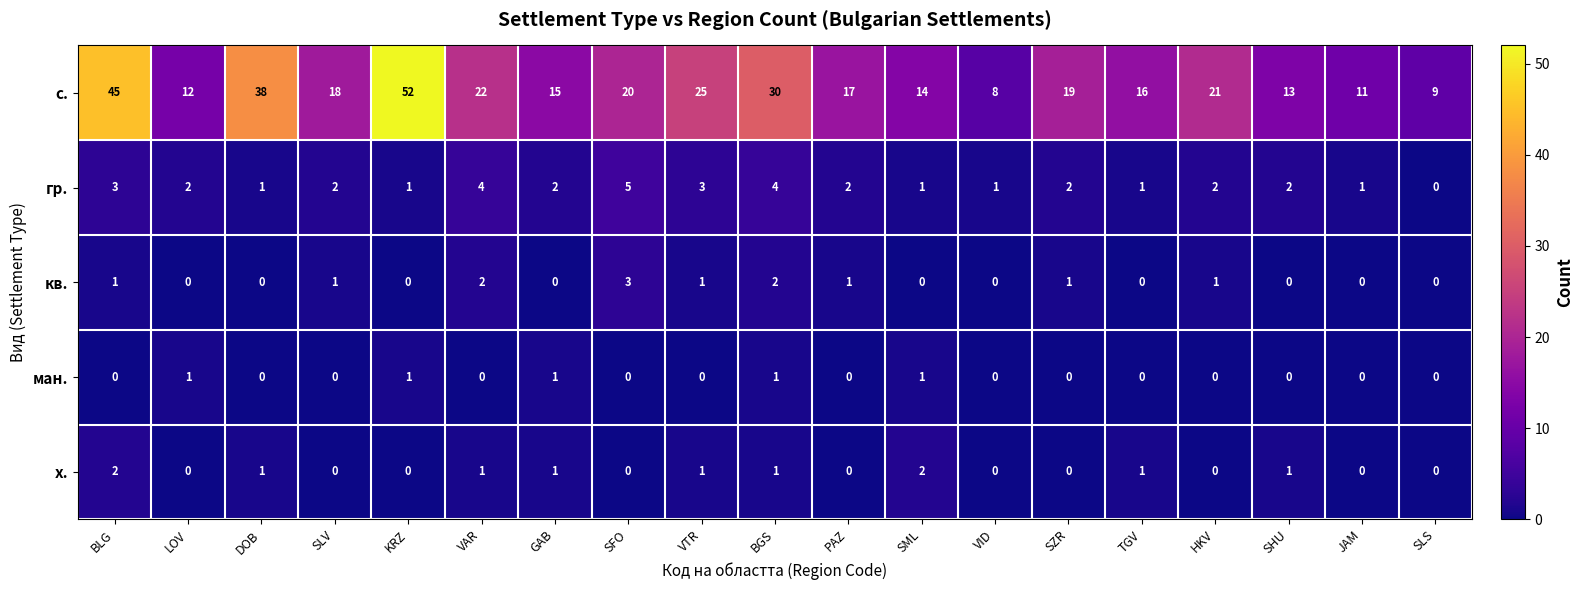

Rank the categories by с. value from lowest to highest.

VID, SLS, JAM, LOV, SHU, SML, GAB, TGV, PAZ, SLV, SZR, SFO, HKV, VAR, VTR, BGS, DOB, BLG, KRZ